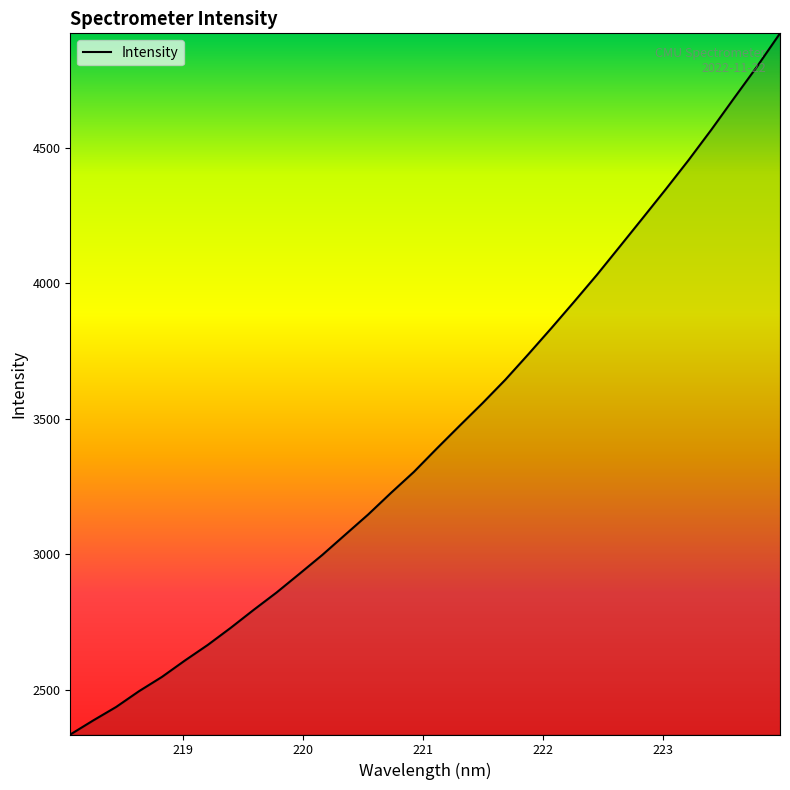

What is the difference between the maximum and minimum values?

2590.3